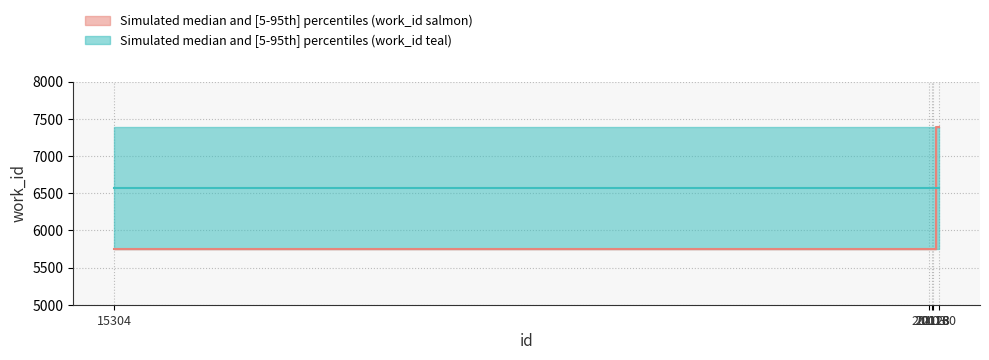

What is the sum of the work_id teal median values at 20118 and 20160?

13132